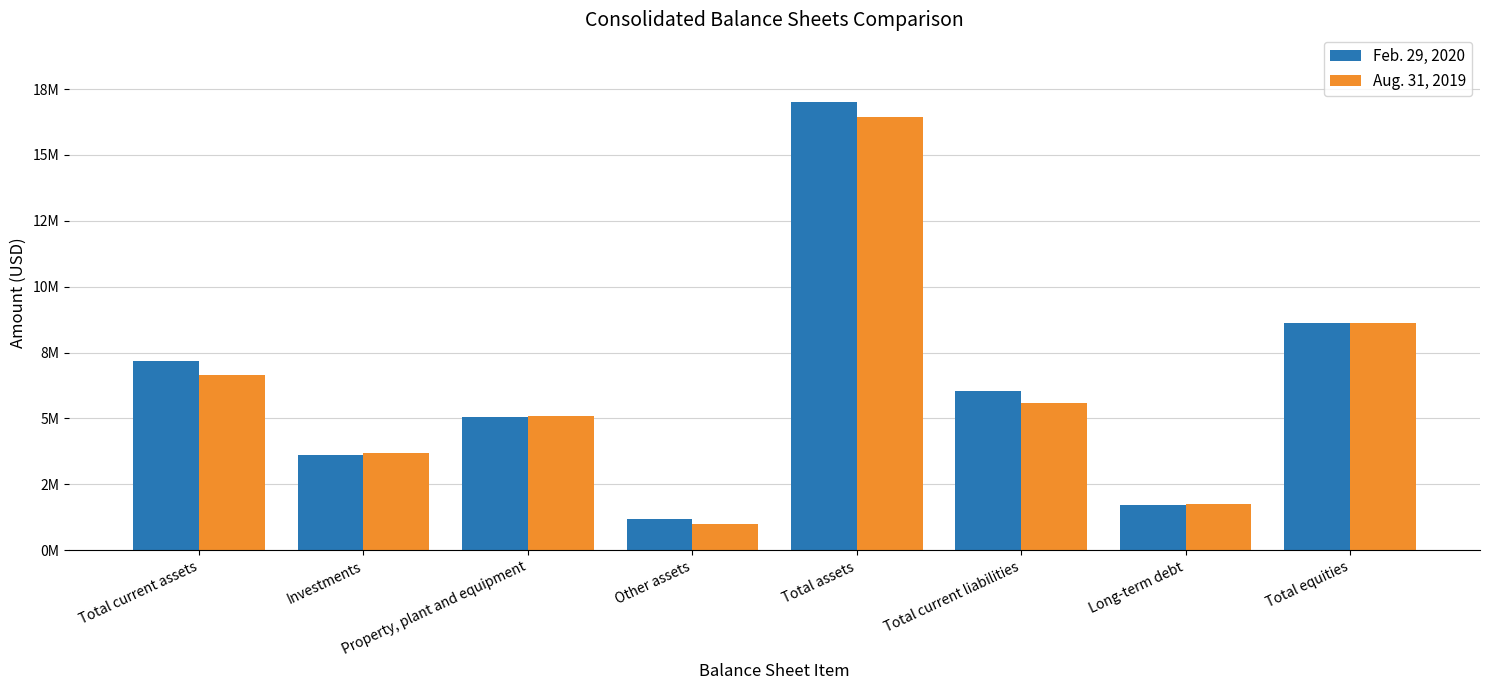

True or false: Aug. 31, 2019 has a value of 432734 at Long-term debt.

False